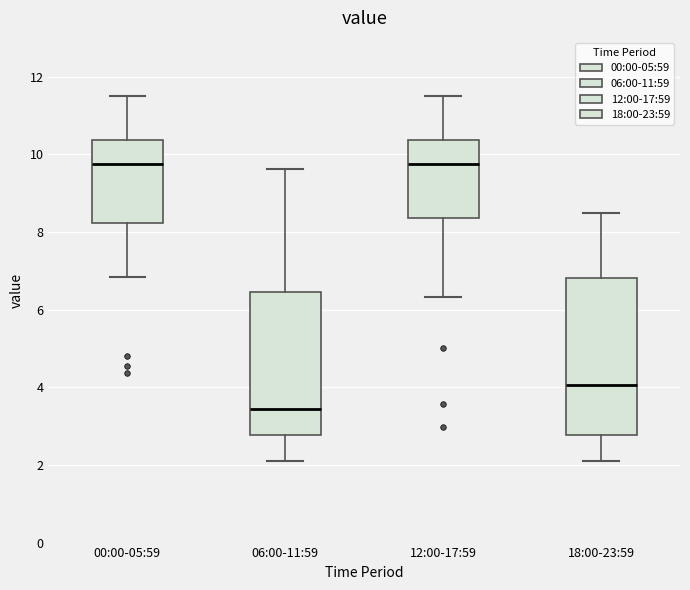

Which box is the tallest, from its lower edge to its upper edge?

18:00-23:59